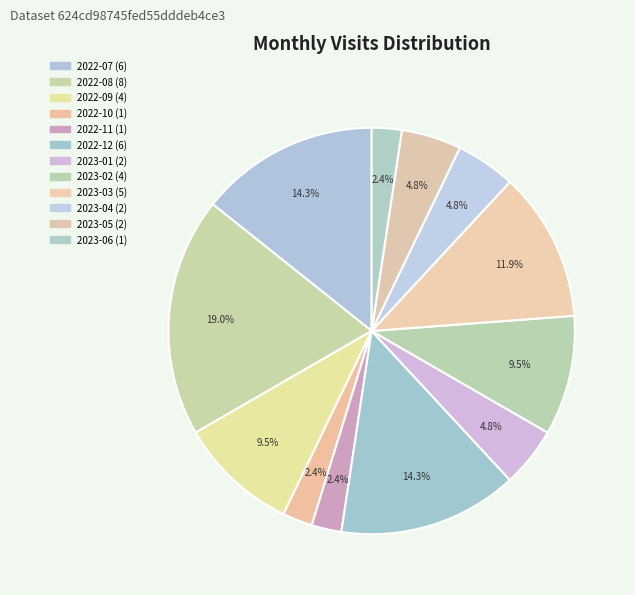

Count the number of slices in the pie.

12